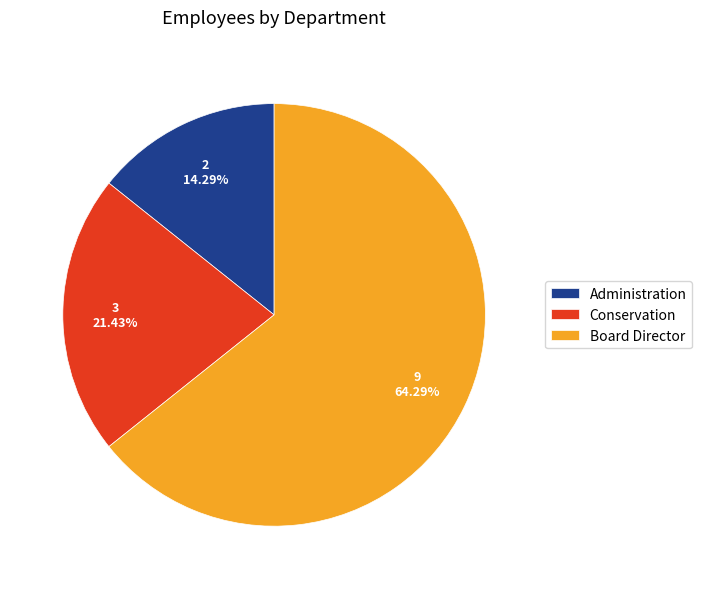

Is it true that Board Director is 64% of the pie?

True